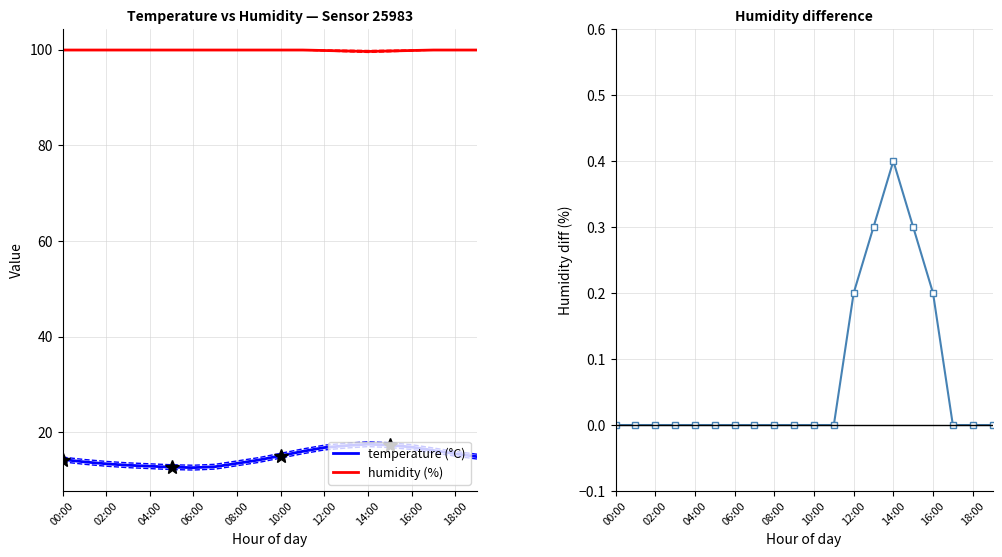

At how many categories does at least one series exceed 29?

20